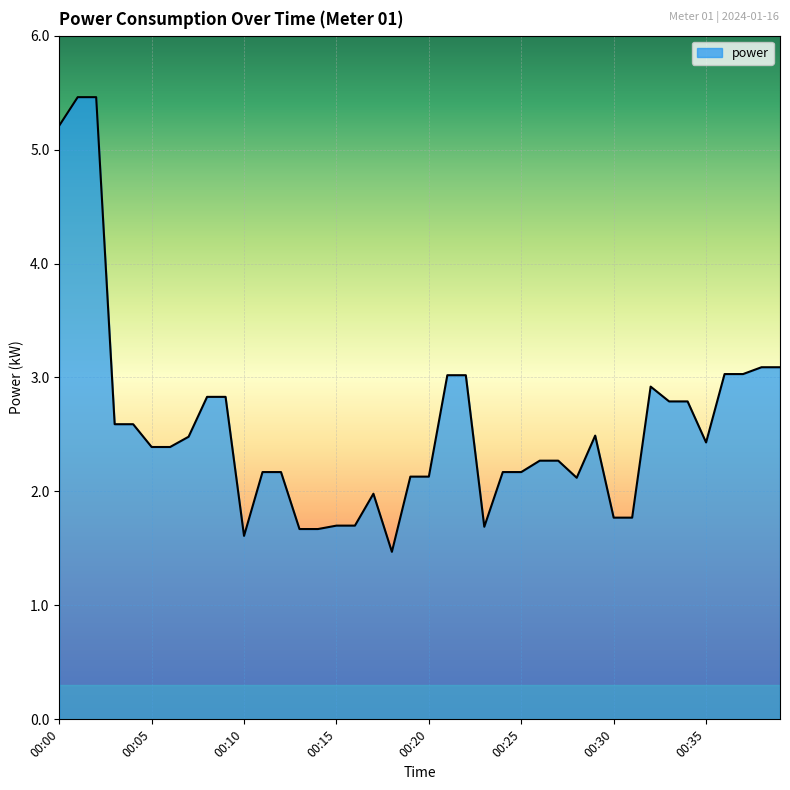

What is the average value?

2.6